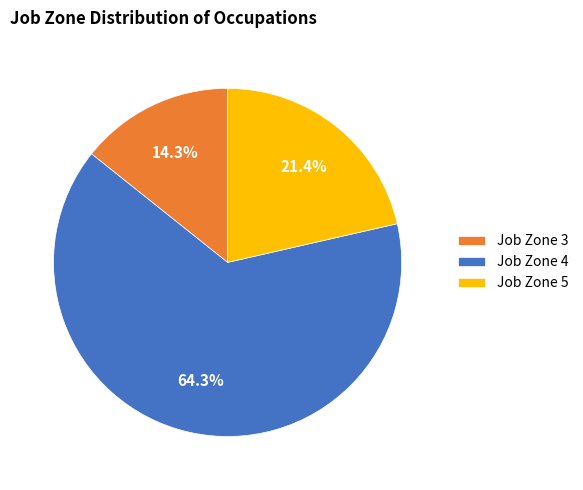

What portion of the pie excludes Job Zone 3?

85.7%